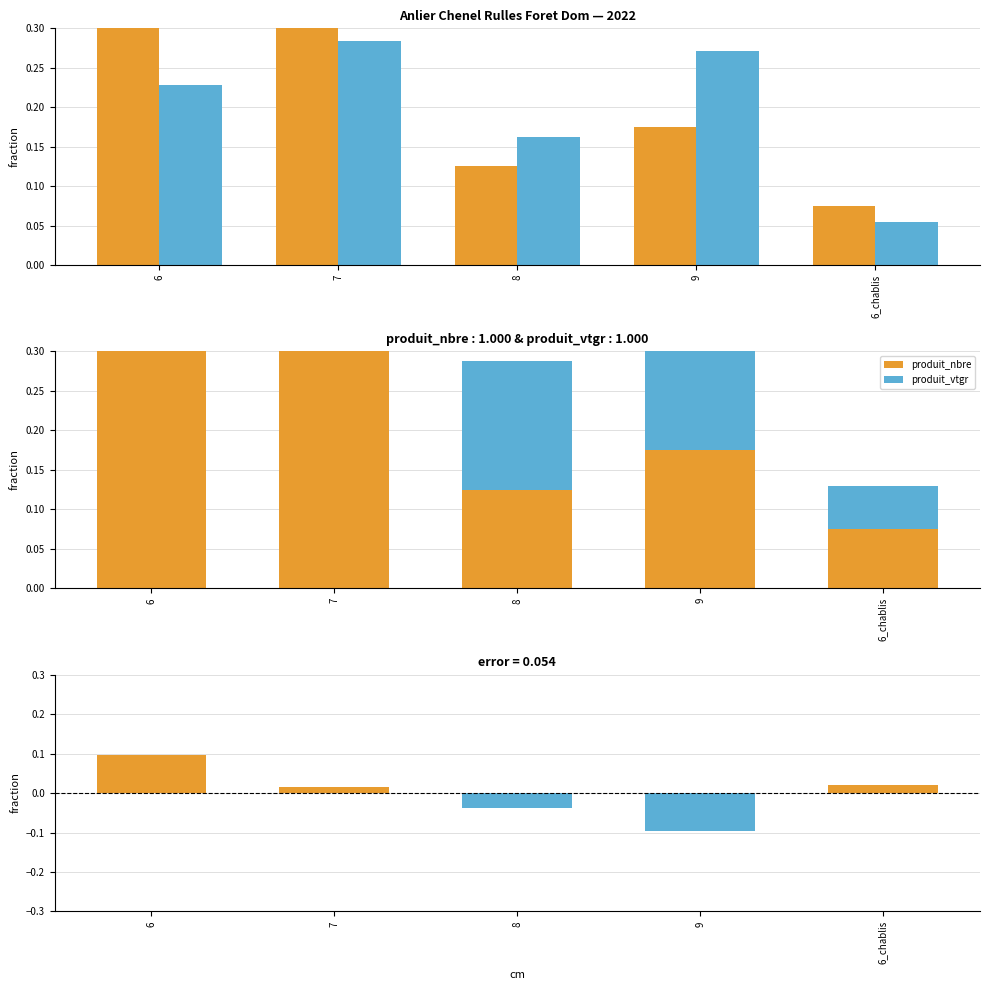

What is the label of the 4th bar from the right?

7